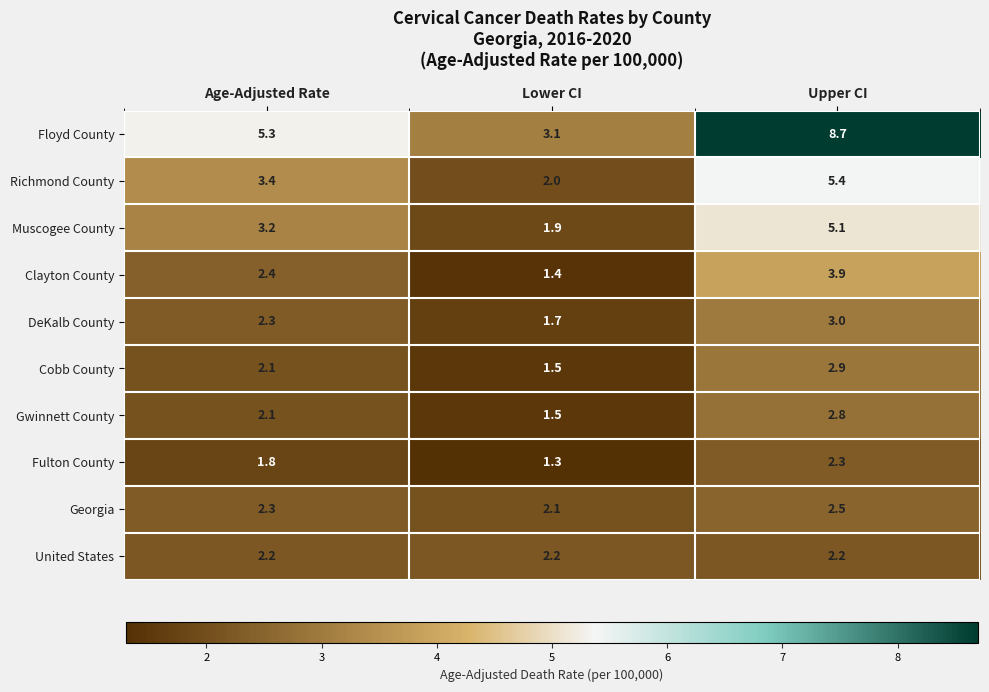

Between Age-Adjusted Rate and Lower CI, which series saw the biggest shift?

Floyd County